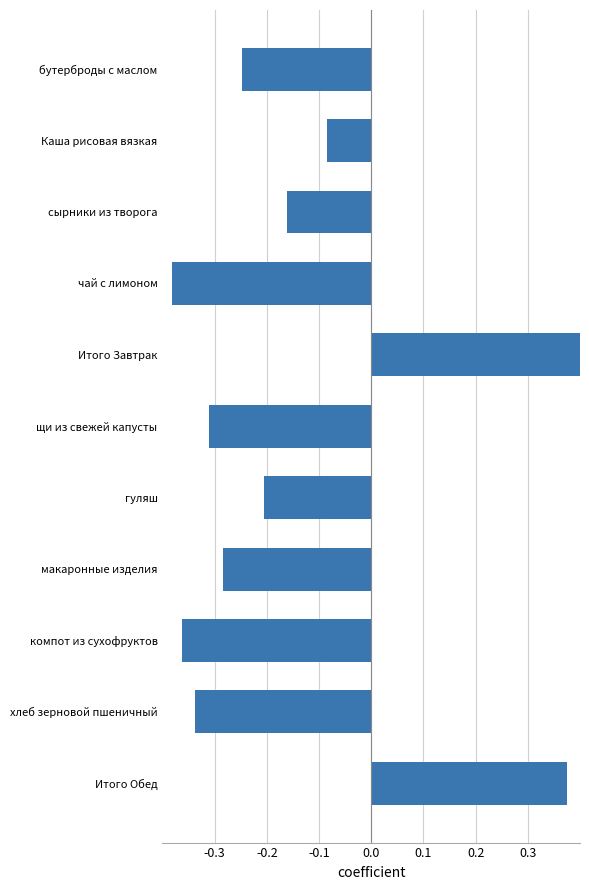

How many values are above zero?

2